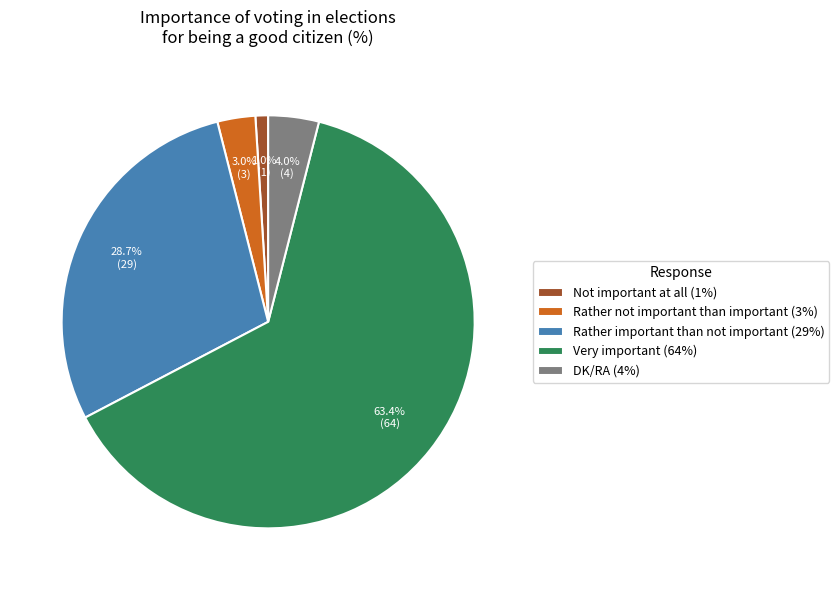

How many slices are in this pie chart?

5